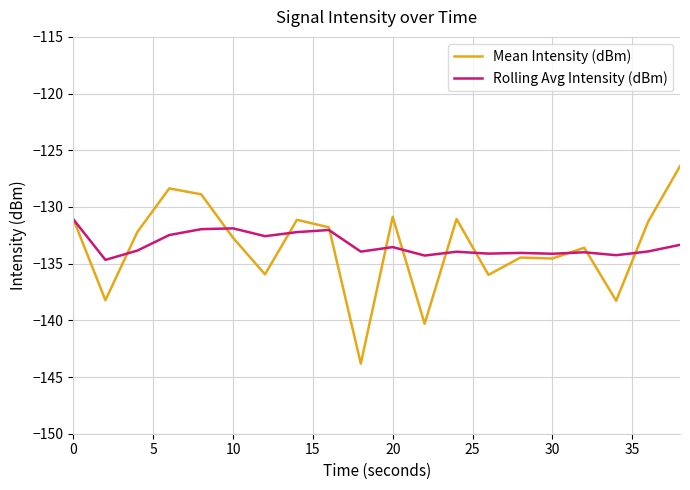

Which series has the largest range (max minus min)?

Mean Intensity (dBm)